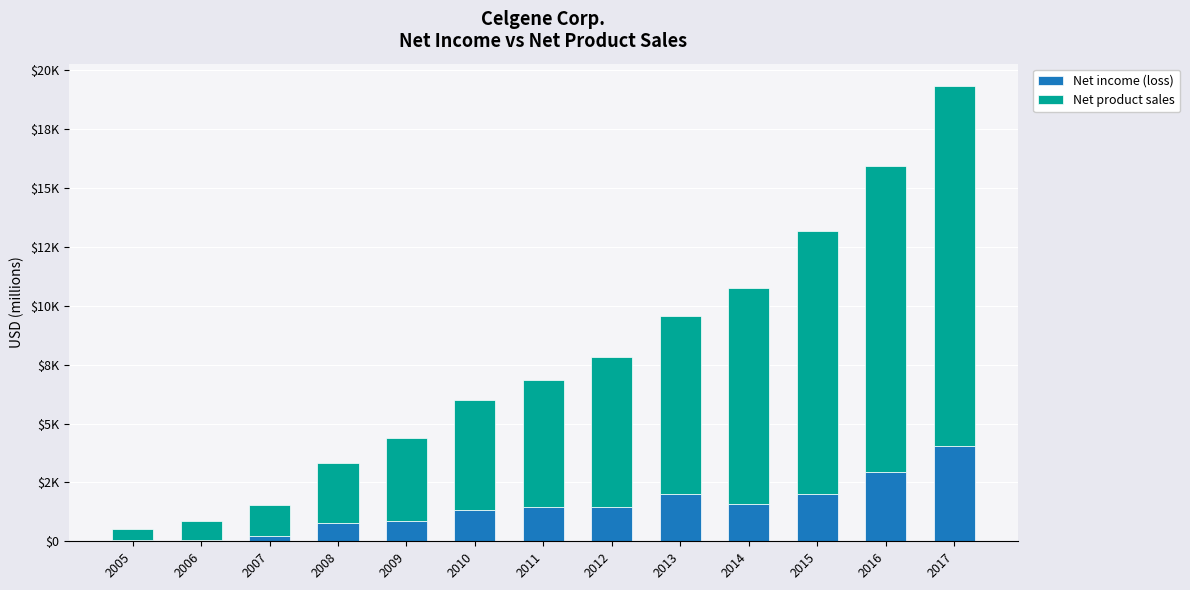

What are all the series names shown in the legend?

Net income (loss), Net product sales